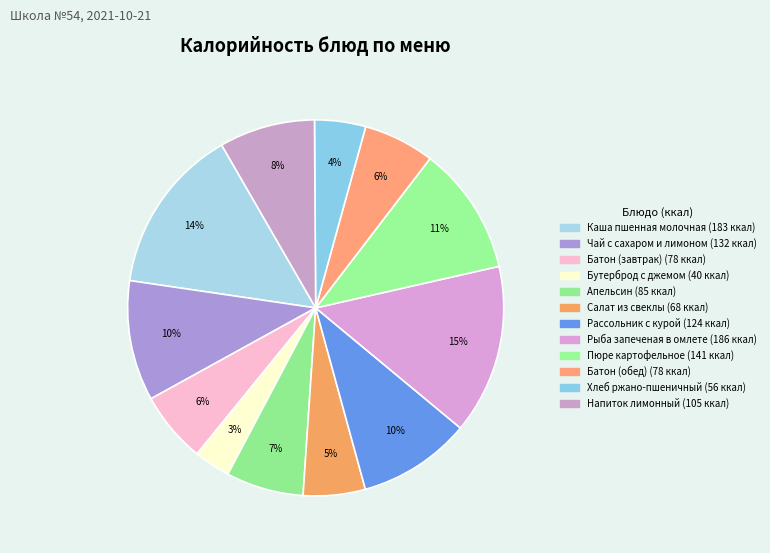

How many segments does this pie chart have?

12